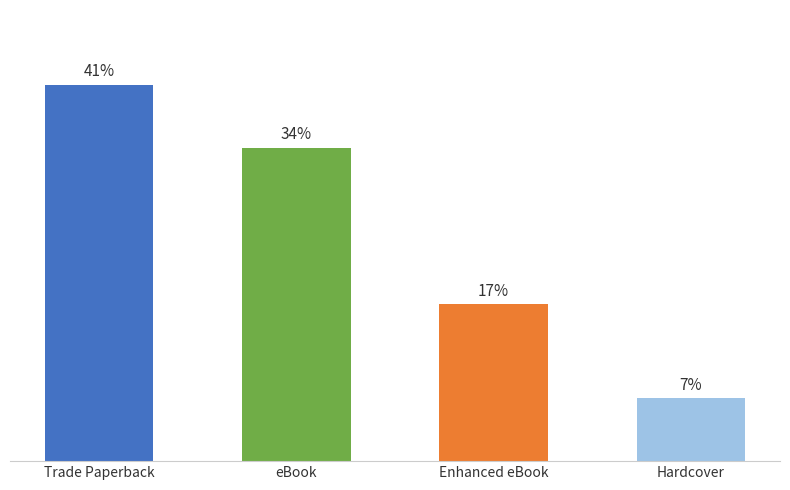

Does the chart contain any negative values?

No